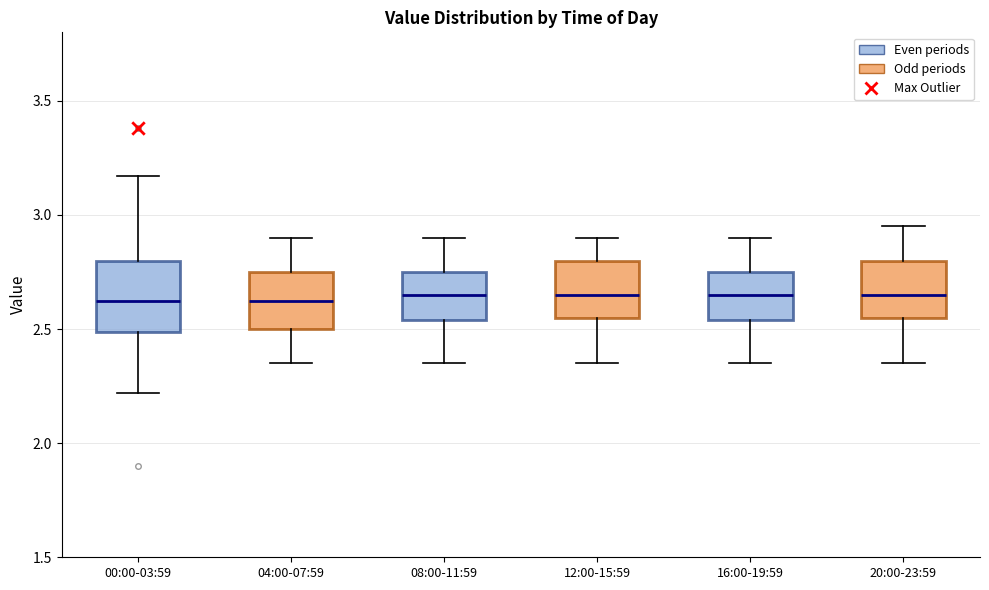

Where is the lower edge of the box for 00:00-03:59 on the y-axis? The values are not printed on the chart, so give them approximately, as read against the axis.

2.50